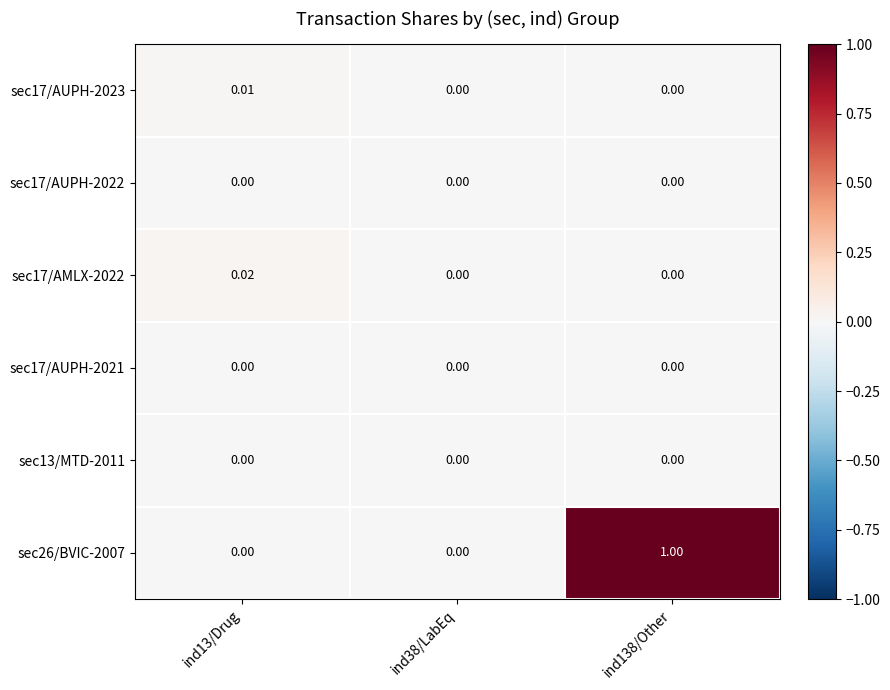

Is the value of sec13/MTD-2011 at ind13/Drug greater than the value of sec26/BVIC-2007 at ind138/Other?

No